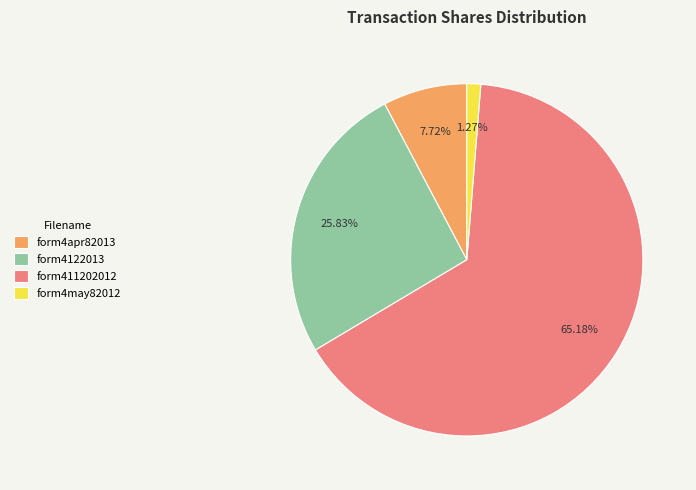

Rank the categories by value from highest to lowest.

form411202012, form4122013, form4apr82013, form4may82012